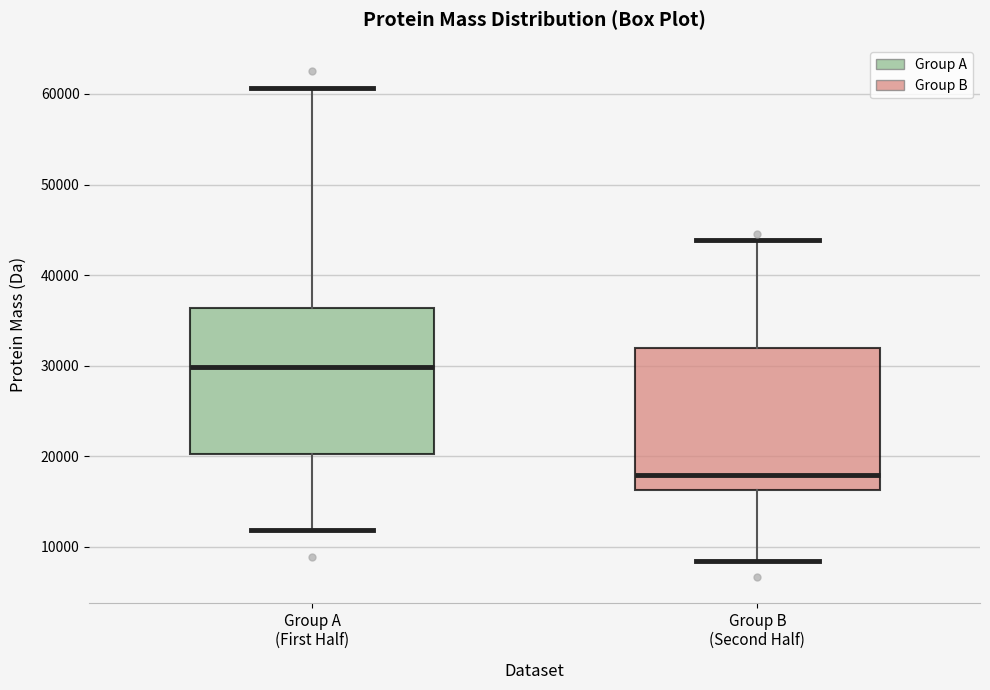

Reading left to right, transcribe this box plot: for each box, give where its median line is, the range the box spans, and where its two whiskers end, as read against the y-axis. The values are not printed on the chart, so give them approximately, as read against the axis.

Group A (First Half): median 30000, box 20000 to 36000, whiskers 12000 to 61000
Group B (Second Half): median 18000, box 16000 to 32000, whiskers 8000 to 44000